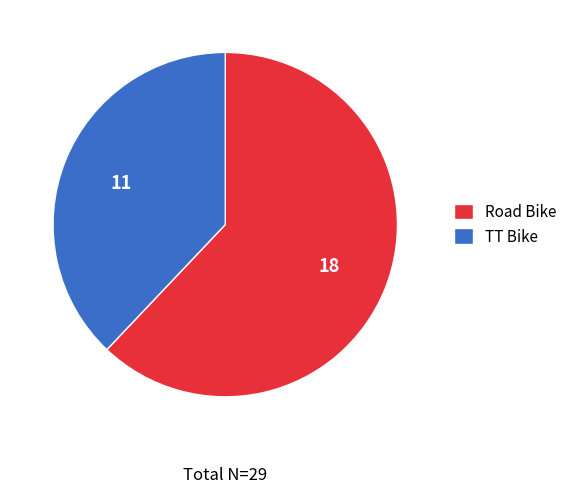

Is it true that TT Bike is 24% of the pie?

False